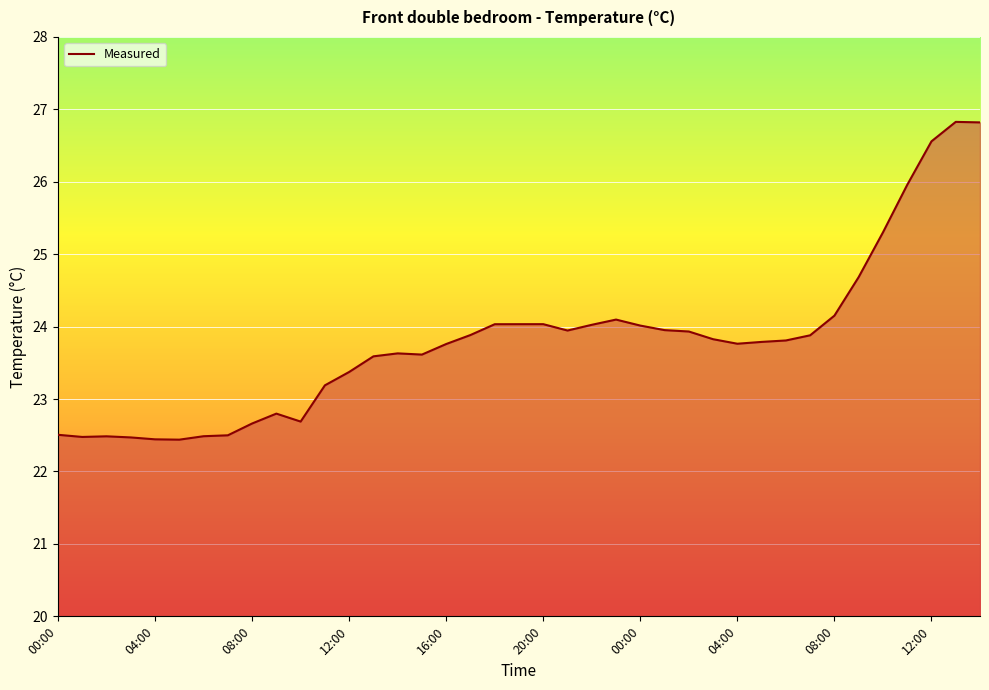

What is the greatest value displayed?

26.8